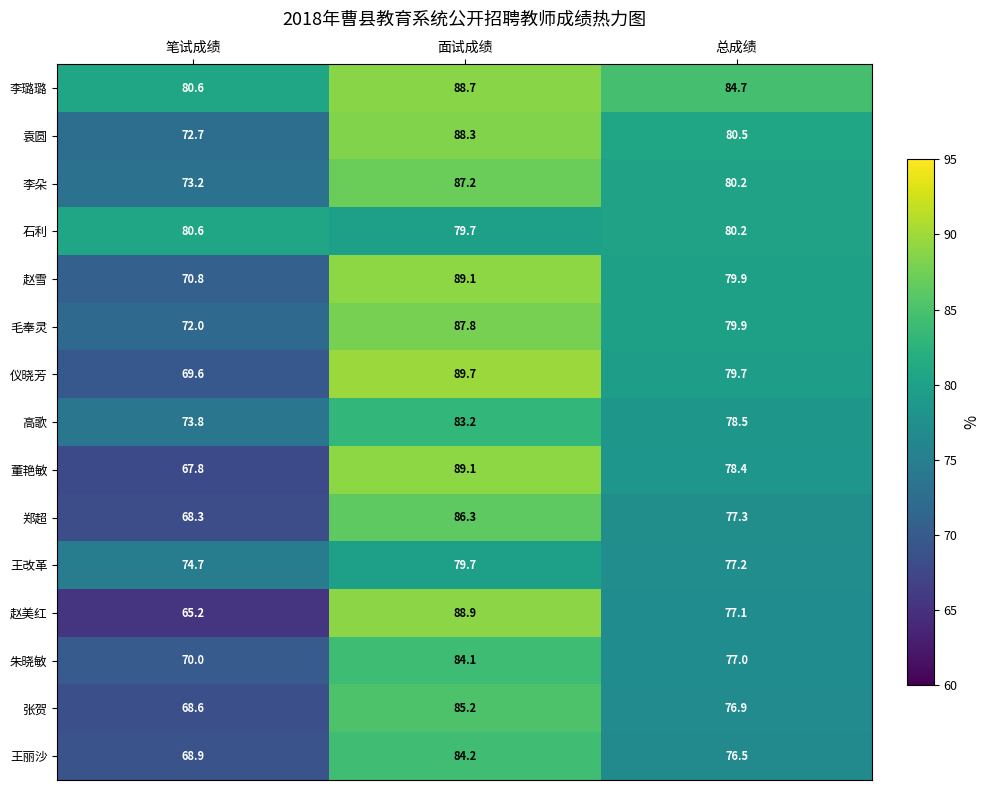

What is the minimum value for 赵美红?

65.2